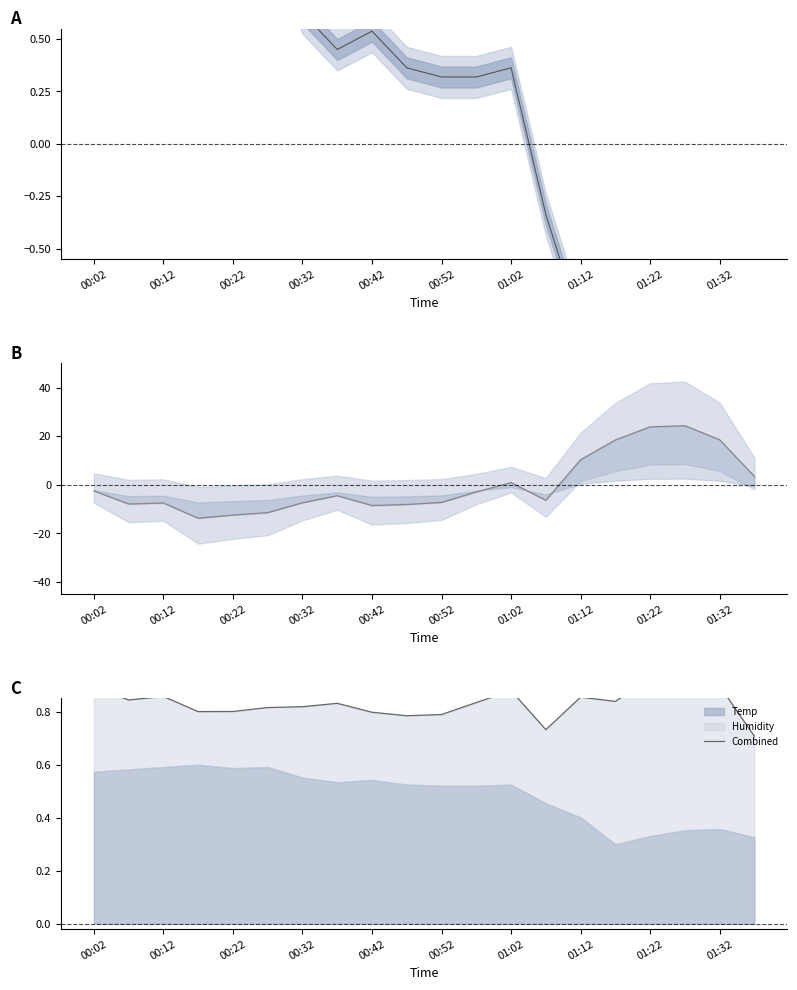

What are all the series names shown in the legend?

Temp, Humidity, Combined